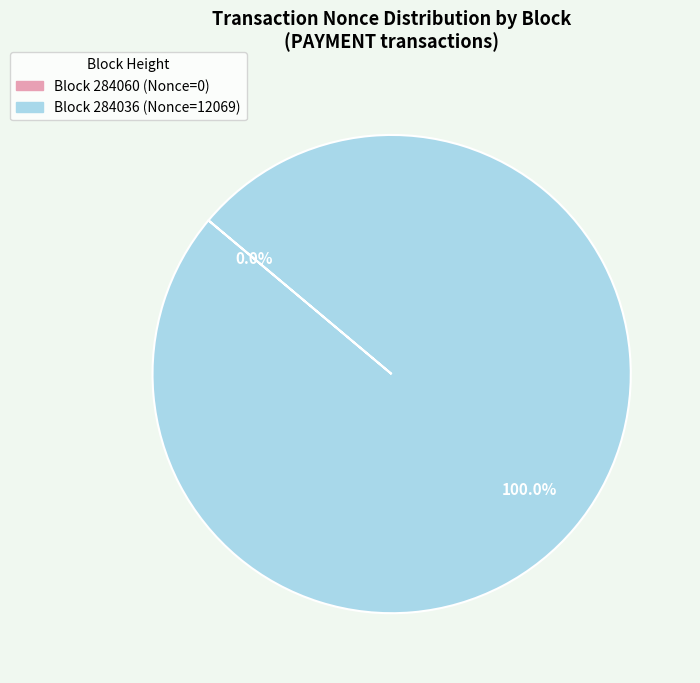

To the nearest percent, what is the combined percentage of 284060 and 284036?

100%